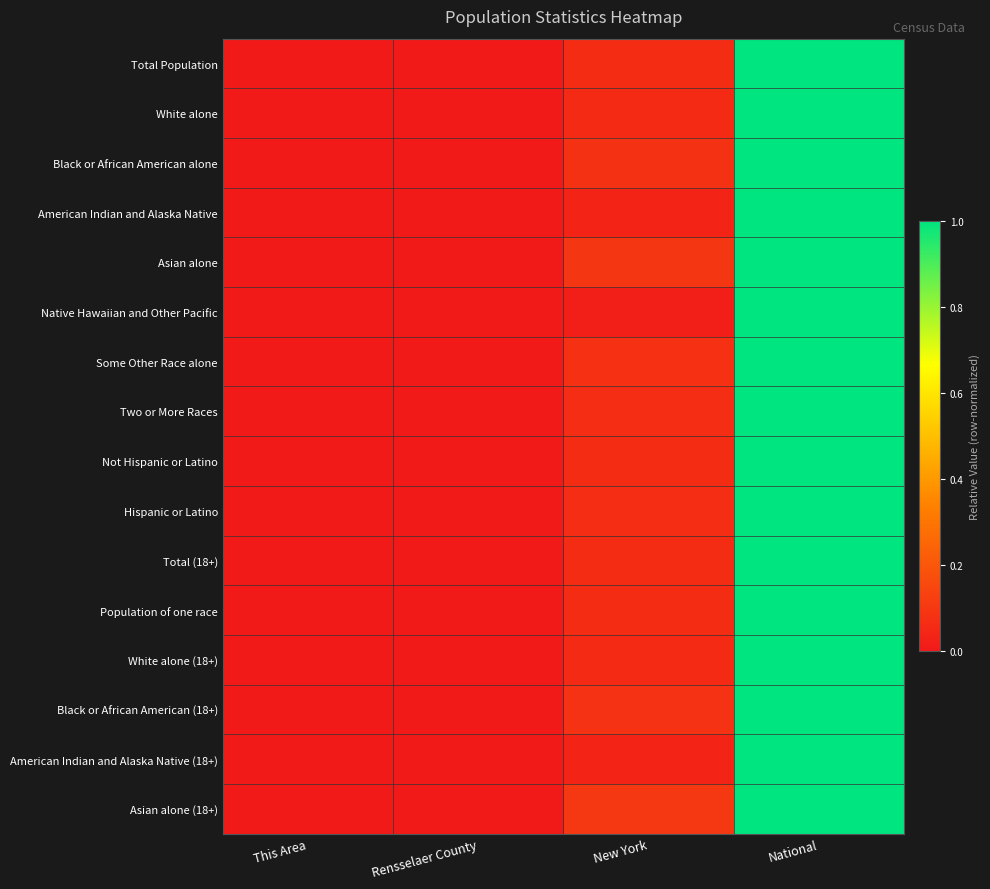

Rank the series by their maximum value, from highest to lowest.

Total Population, White alone, Black or African American alone, American Indian and Alaska Native, Asian alone, Native Hawaiian and Other Pacific, Some Other Race alone, Two or More Races, Not Hispanic or Latino, Hispanic or Latino, Total (18+), Population of one race, White alone (18+), Black or African American (18+), American Indian and Alaska Native (18+), Asian alone (18+)